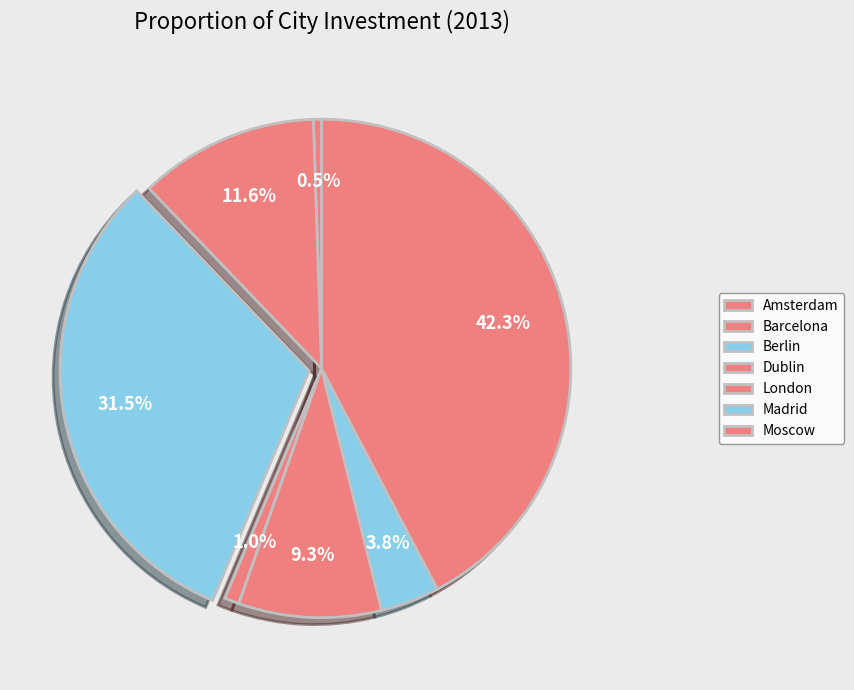

What percentage do Madrid and Amsterdam together represent?

4.4%